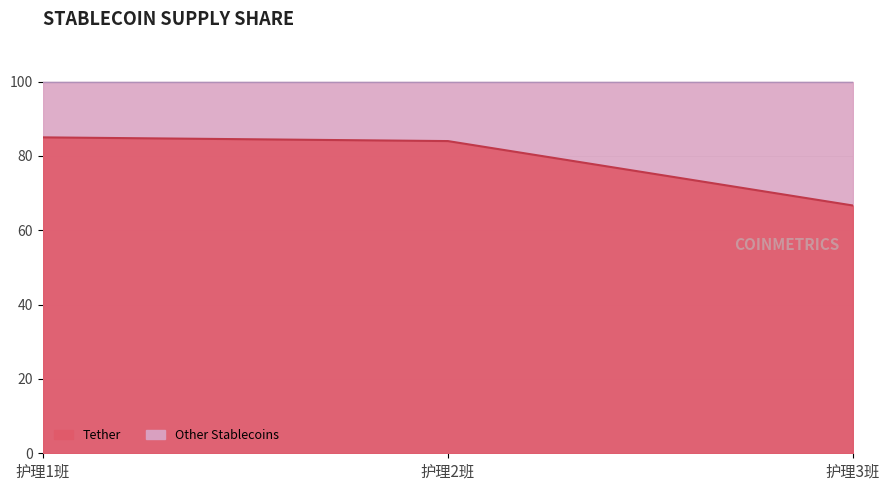

Between 护理2班 and 护理3班, which is larger?

护理2班